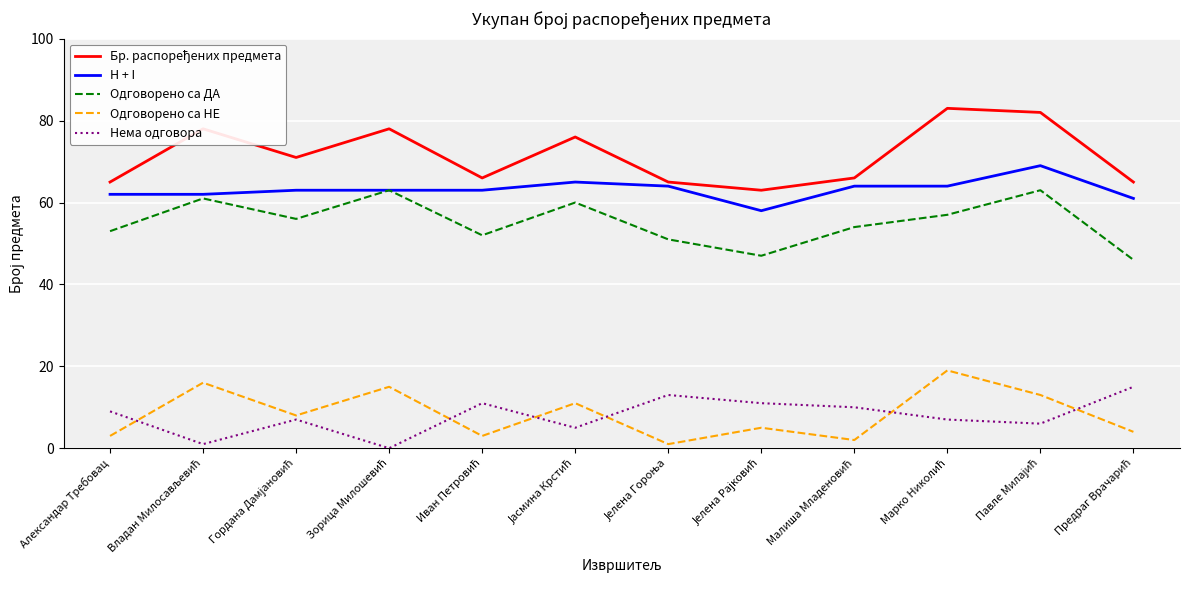

The value of H + I at Александар Требовац is 62. True or false?

True